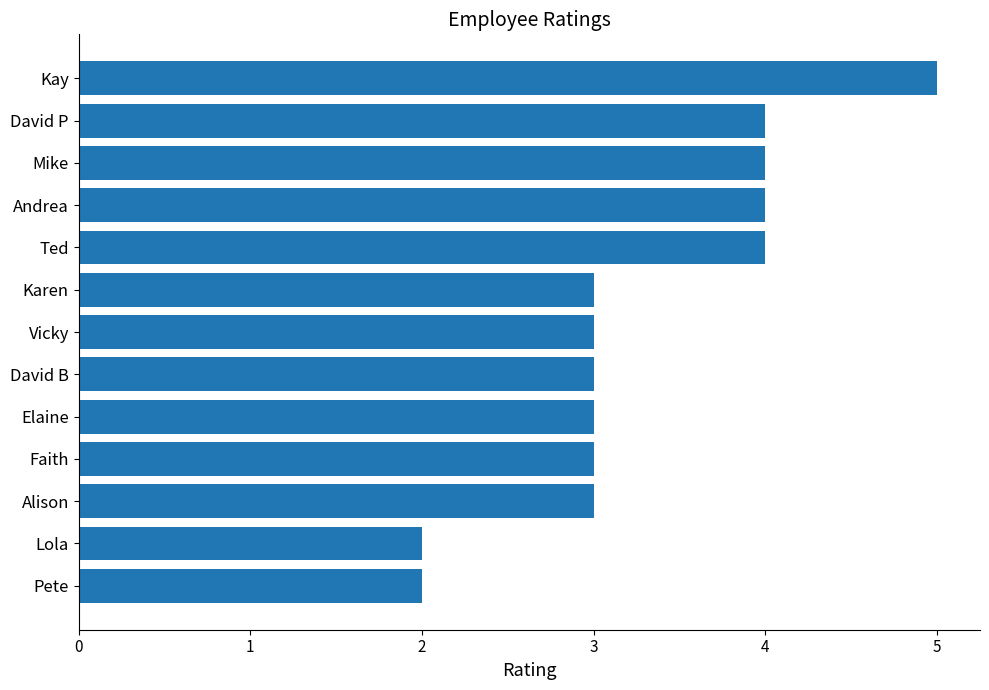

Reading top to bottom, transcribe all the data shown in this chart.

Kay=5	David P=4	Mike=4	Andrea=4	Ted=4	Karen=3	Vicky=3	David B=3	Elaine=3	Faith=3	Alison=3	Lola=2	Pete=2